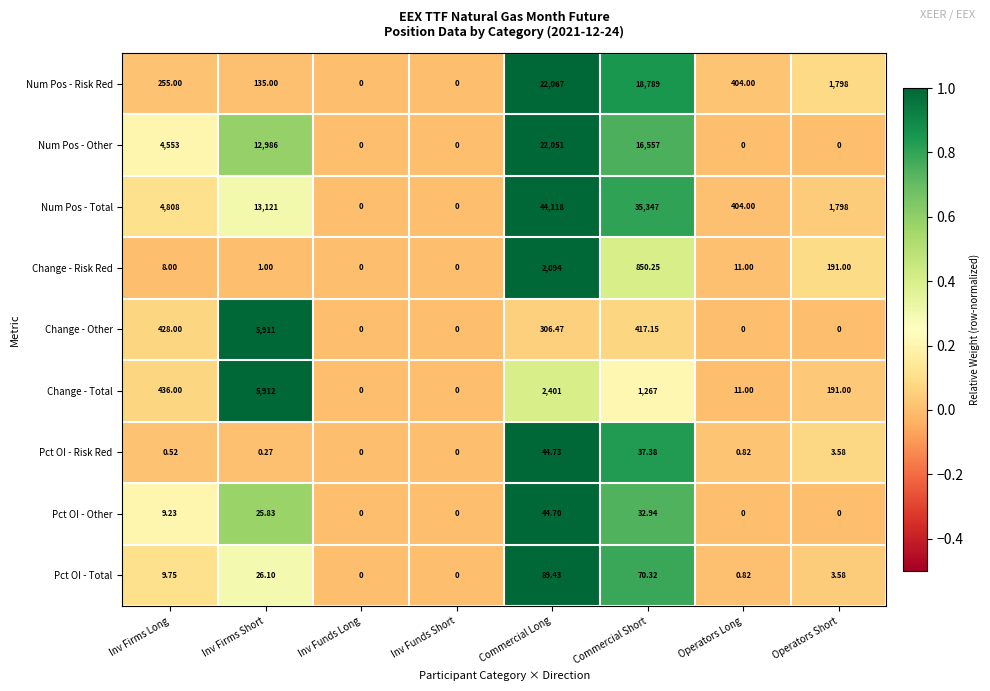

Which series has the widest spread of values?

Num Pos - Total